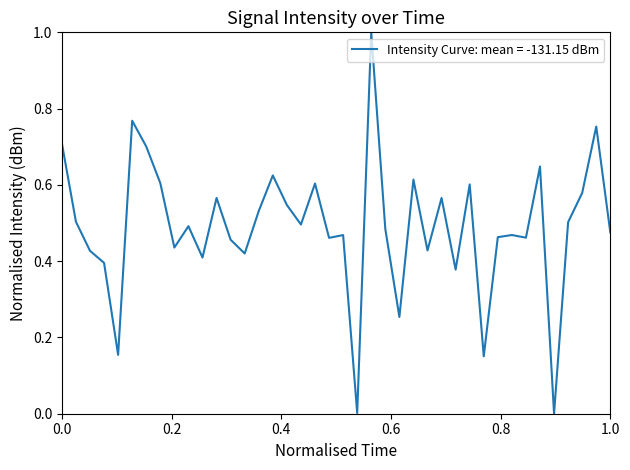

True or false: the data has more than 2 interior local peaks.

True